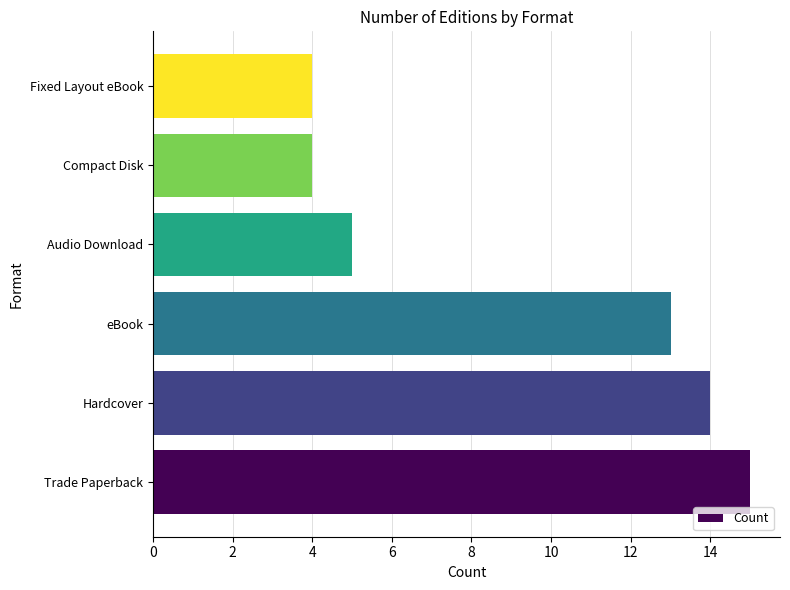

The chart shows a value of 23 at eBook. True or false?

False